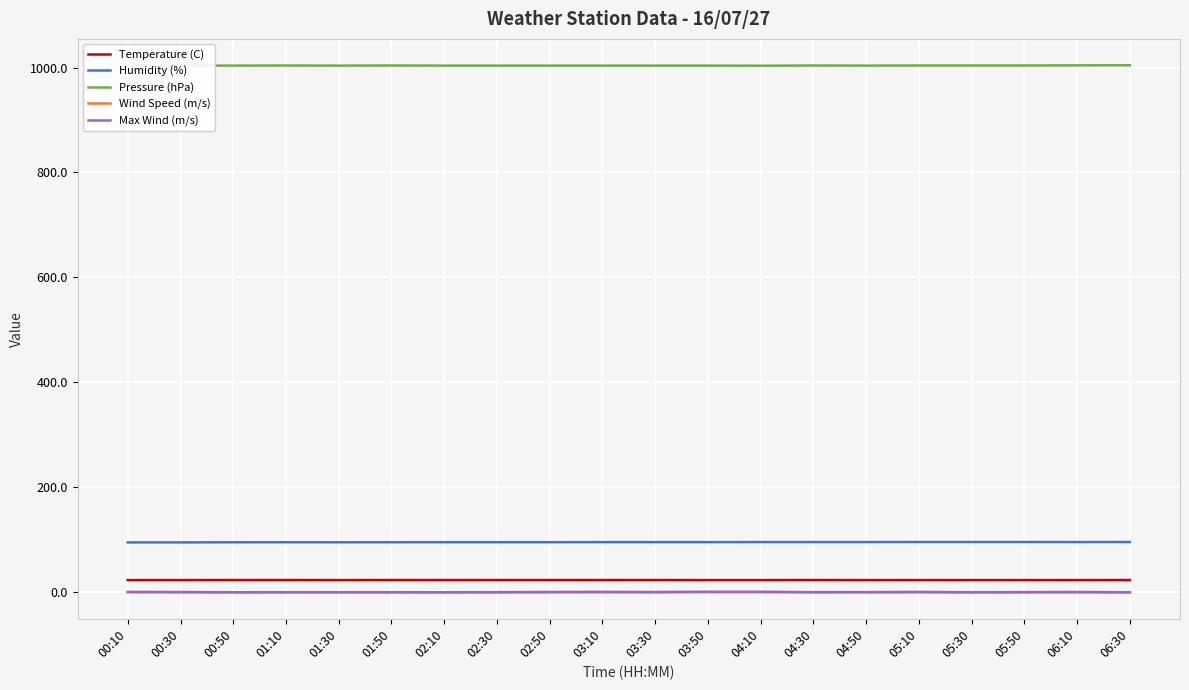

How many lines are shown in the chart?

5